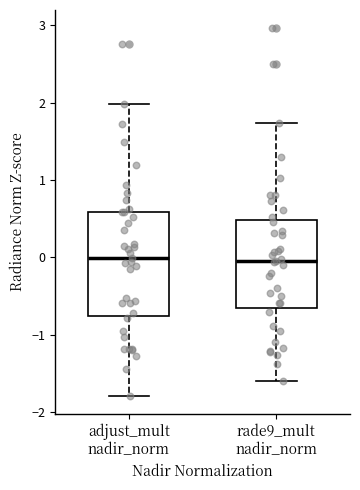

Which box is the tallest, from its lower edge to its upper edge?

adjust_mult nadir_norm